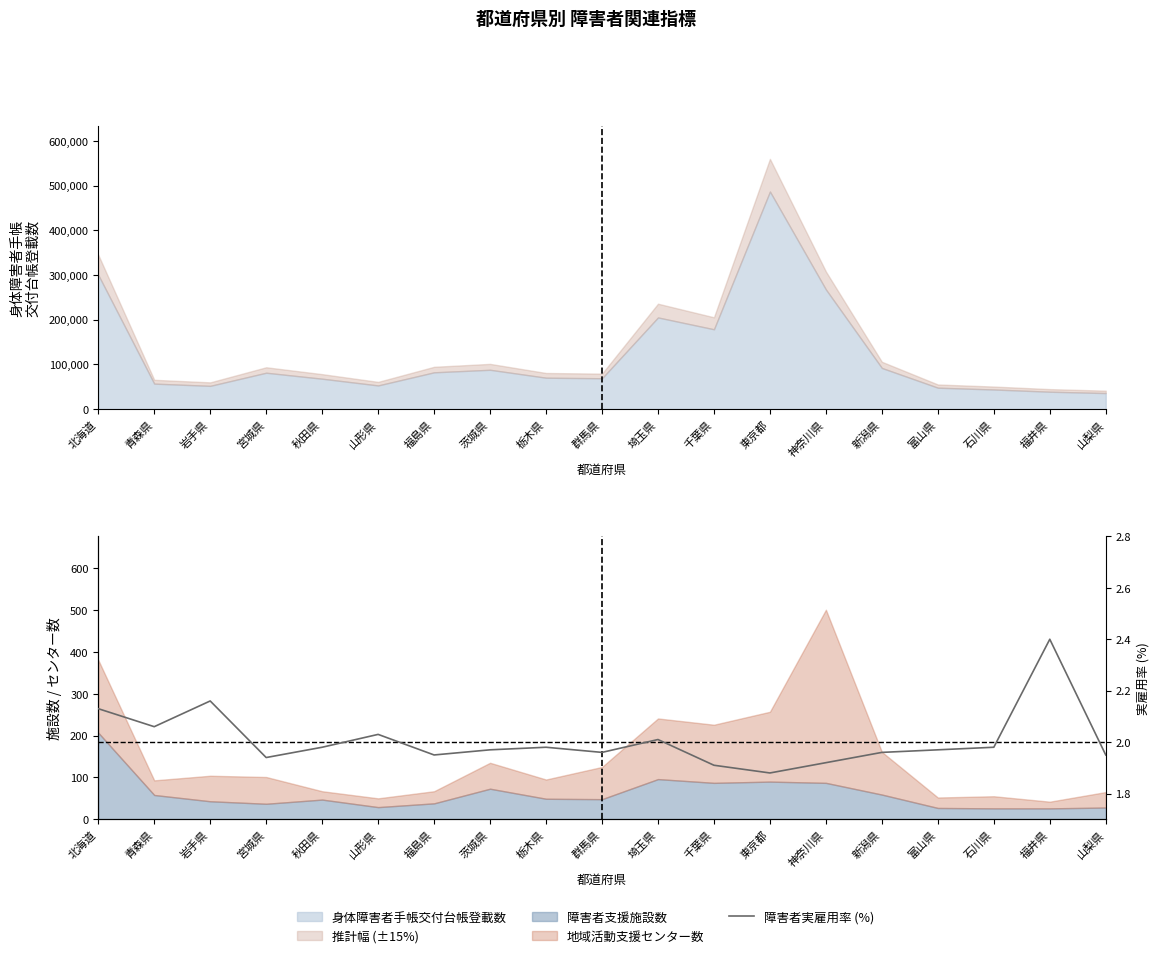

True or false: the data has more than 2 interior local peaks.

True